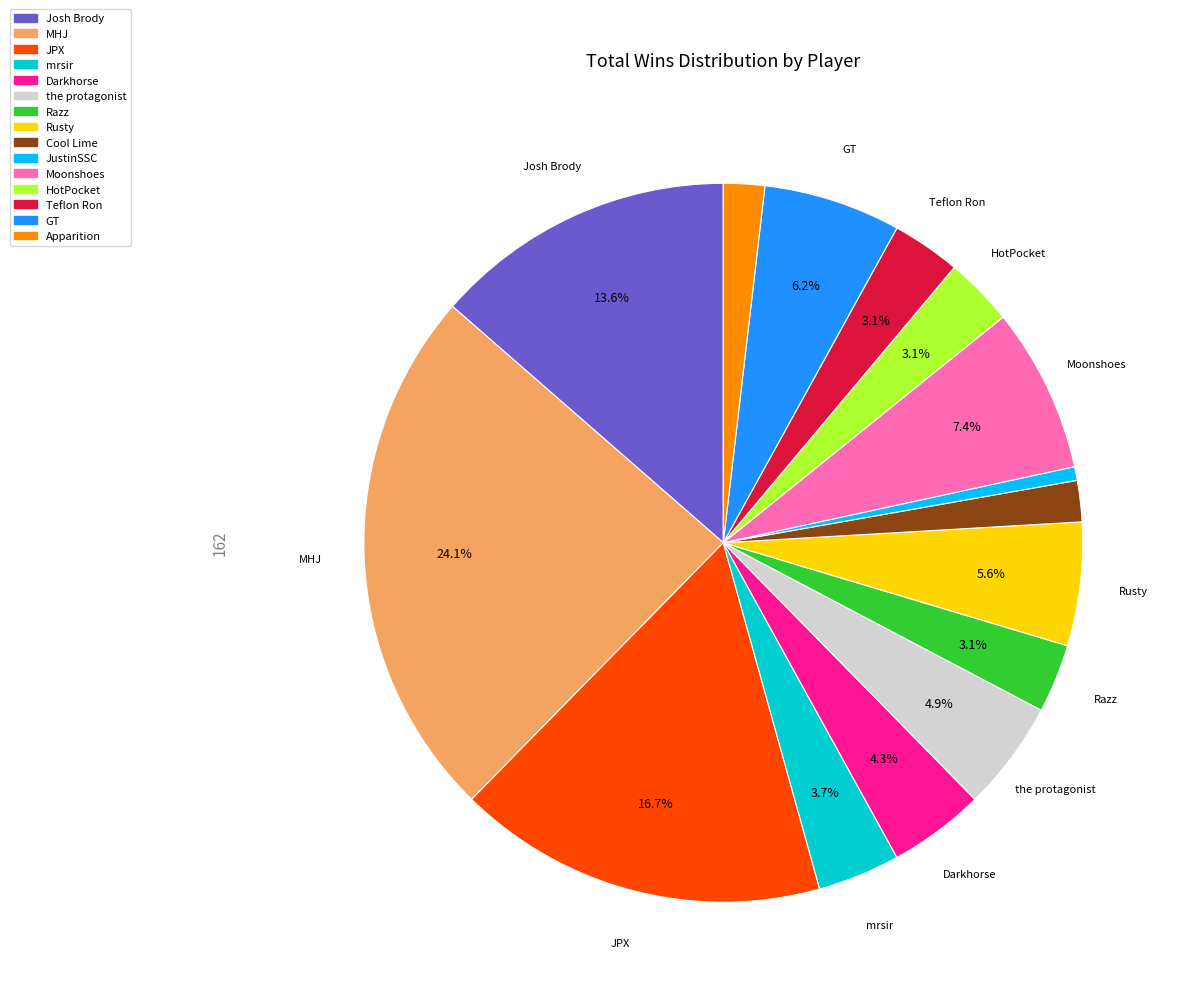

Which has a higher value, Darkhorse or MHJ?

MHJ